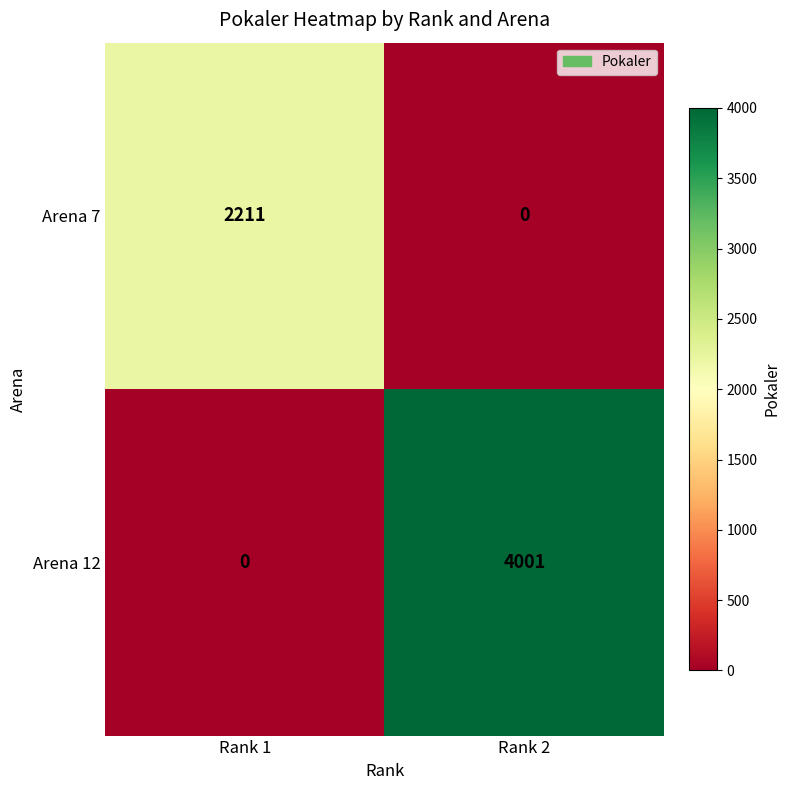

What is the spread (max minus min) of values at Rank 2?

4001